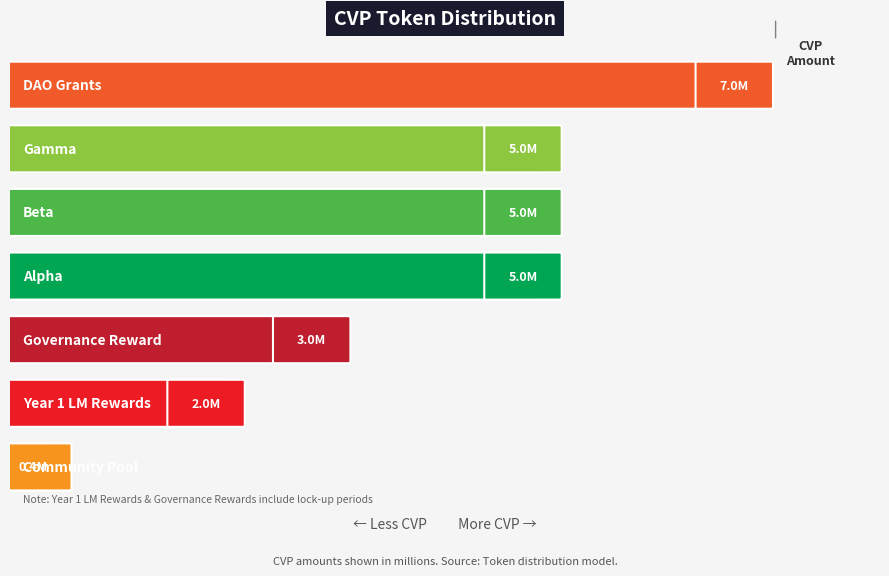

How many values are between 2000000 and 5000000?

5